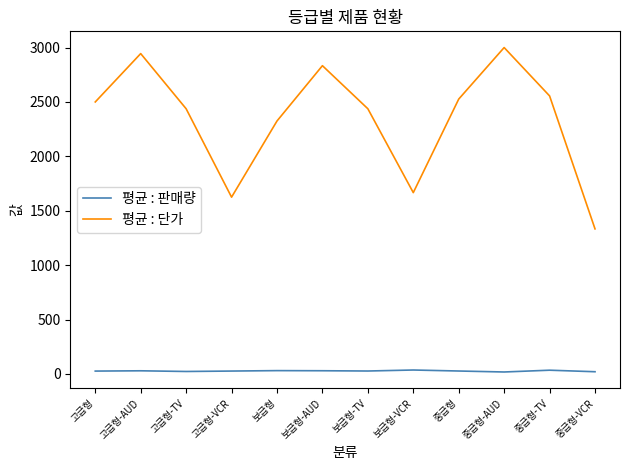

True or false: 평균 : 판매량 and 평균 : 단가 intersect in this chart.

False